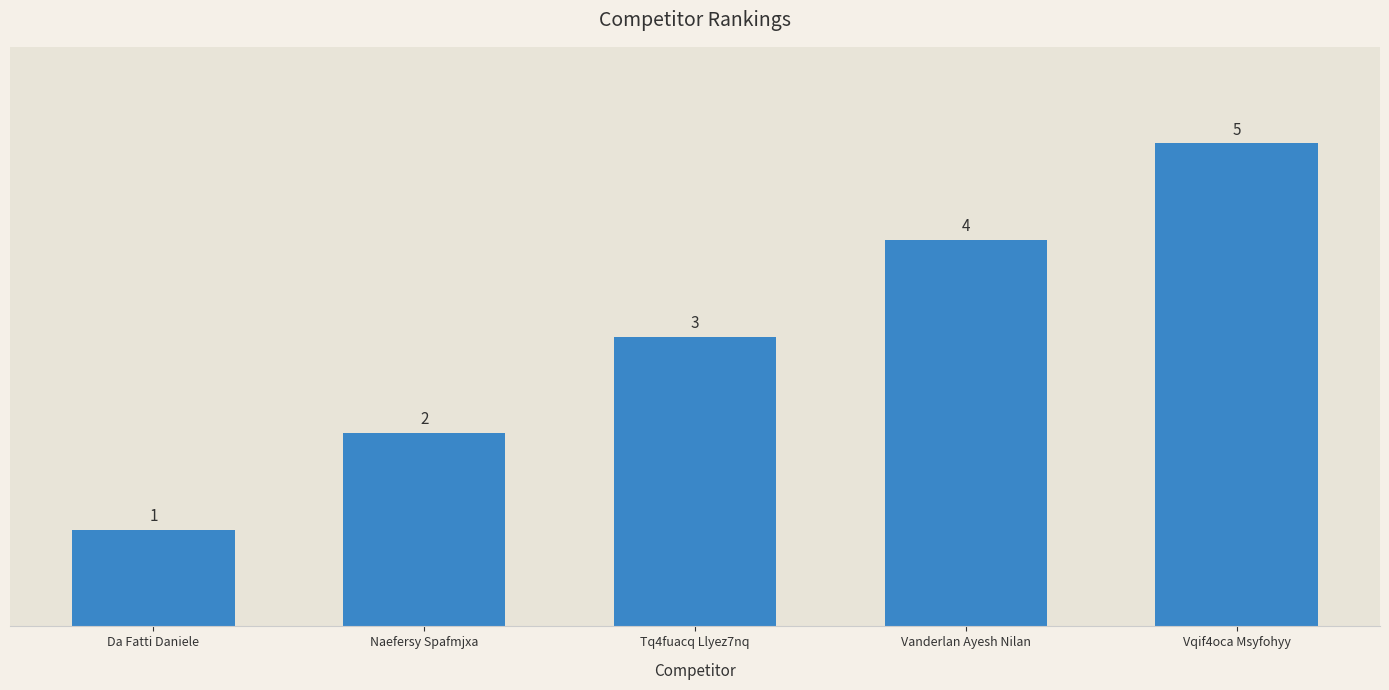

What is the label of the 4th bar from the right?

Naefersy Spafmjxa